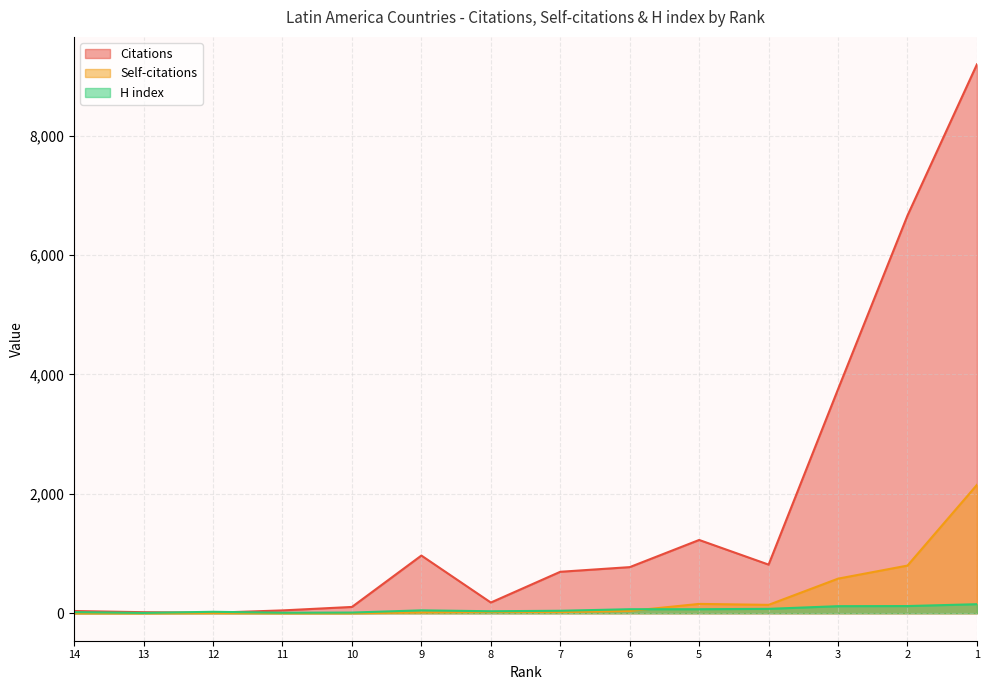

True or false: Citations and Self-citations intersect in this chart.

False